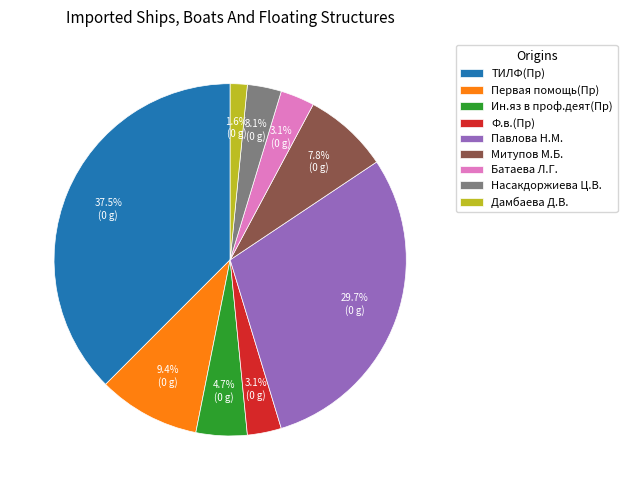

What percentage is the Батаева Л.Г. slice, to the nearest percent?

3%